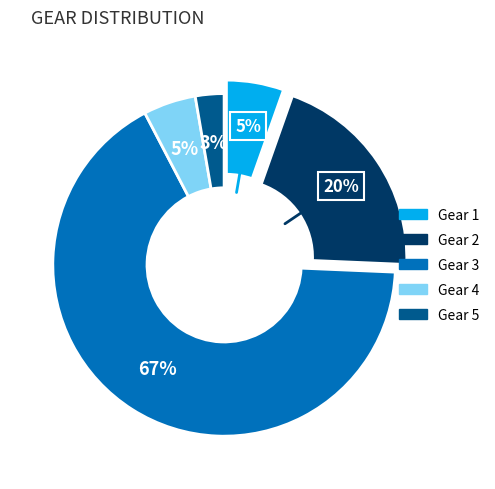

Is the sum of Gear 1 and Gear 5 greater than half?

No